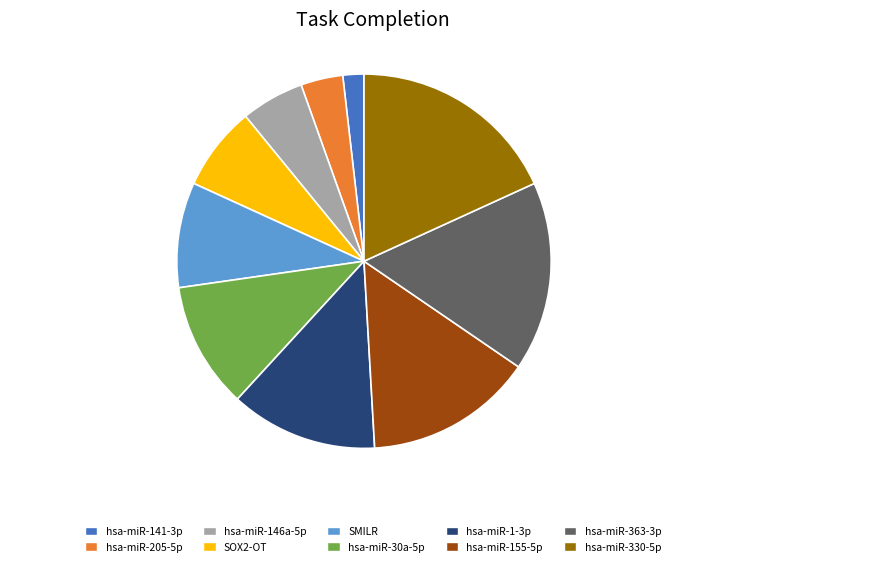

Is it true that hsa-miR-141-3p is 15% of the pie?

False